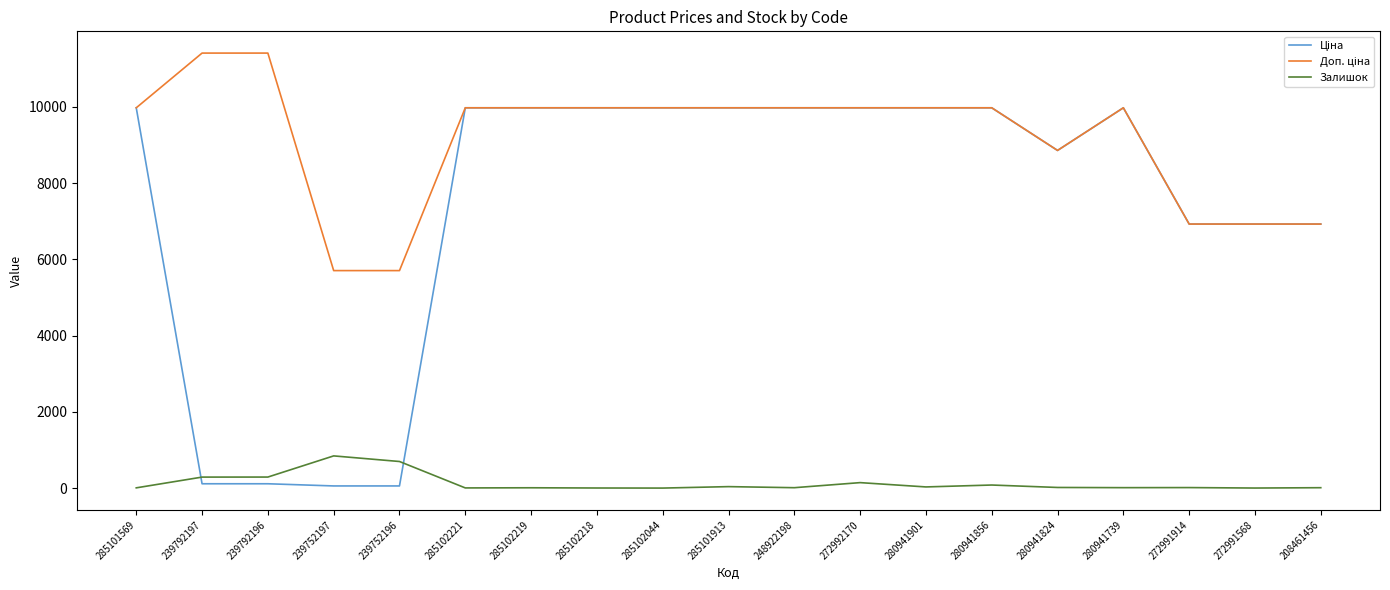

Is it true that Залишок equals 14.0 at 272991914?

True